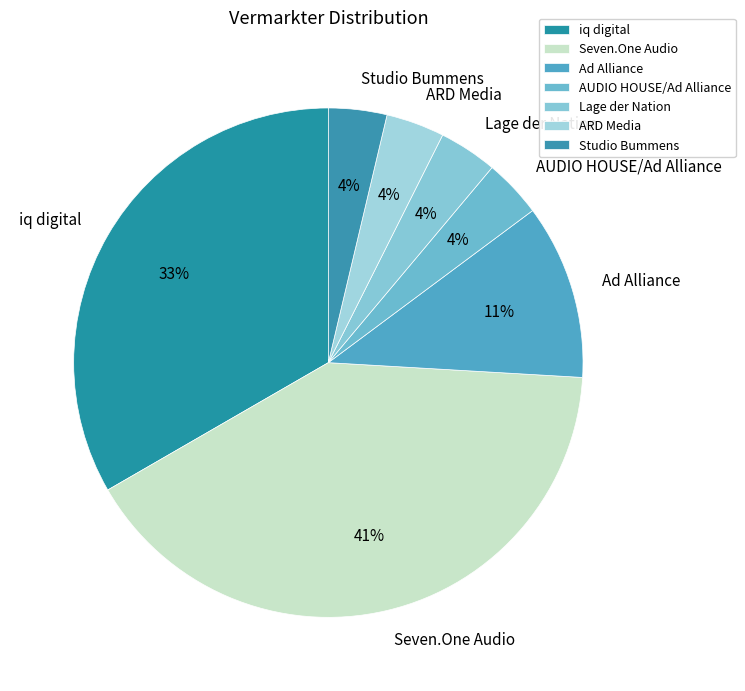

How many slices are in this pie chart?

7